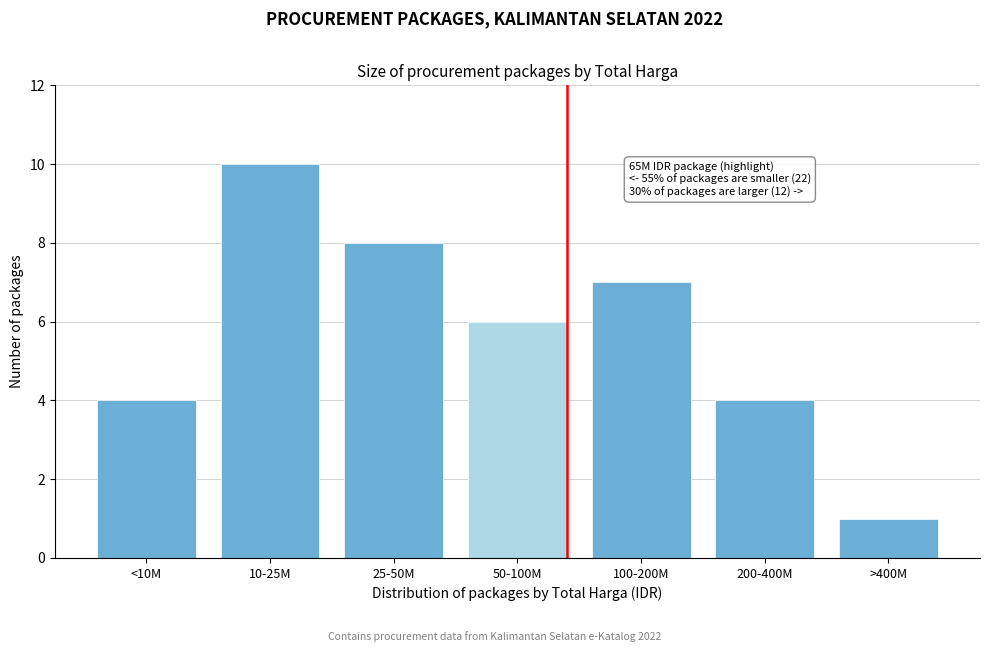

Reading left to right, transcribe all the data shown in this chart.

4	10	8	6	7	4	1